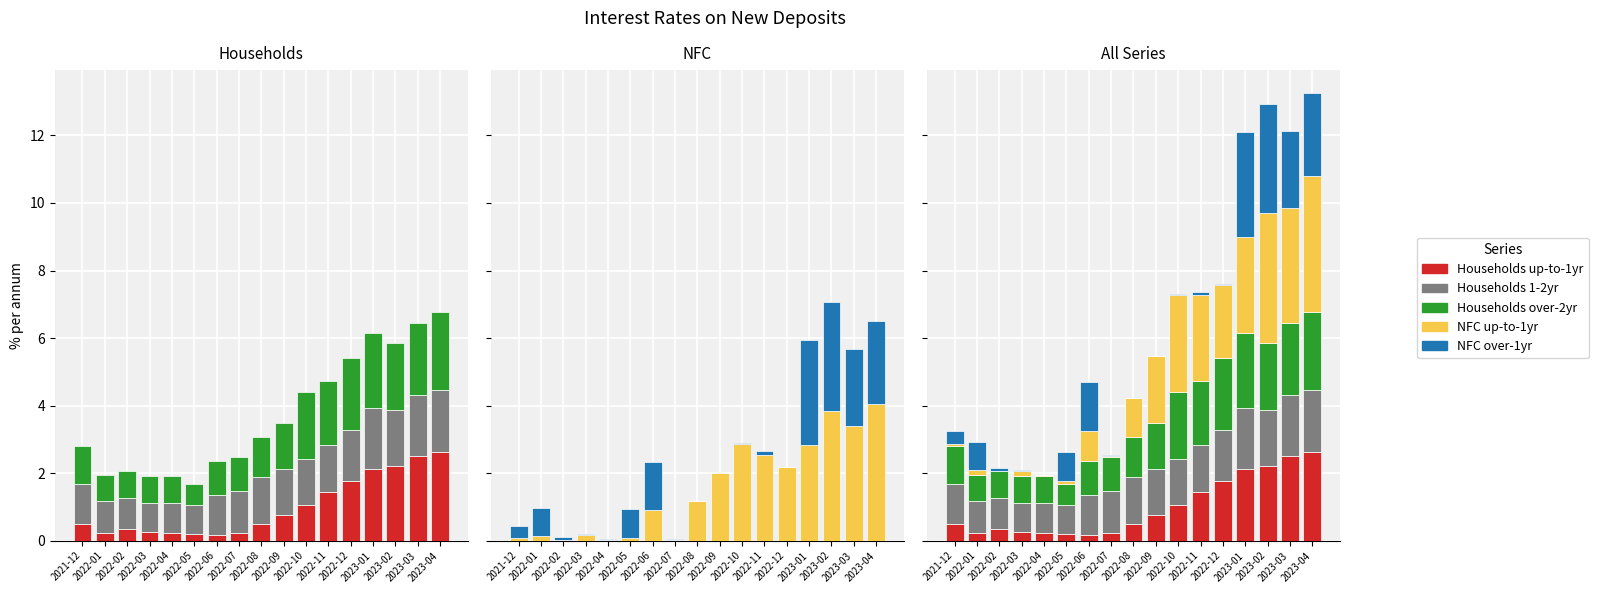

Which series has the largest total across all categories?

NFC up-to-1yr (col_9)